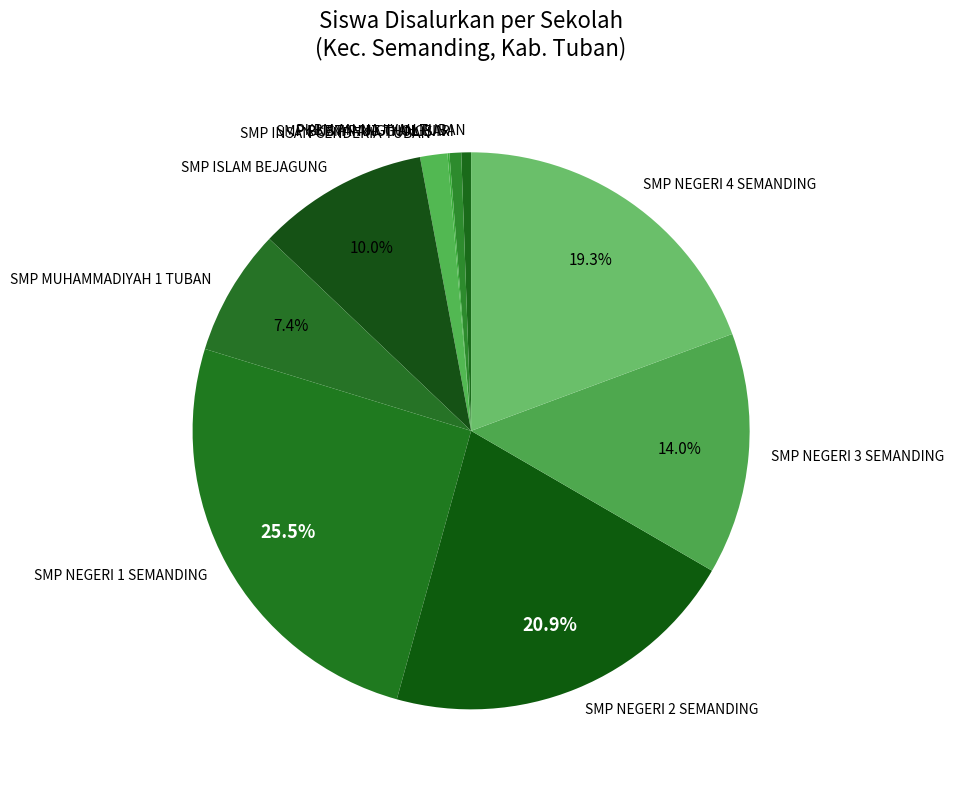

What is the largest slice in the pie chart?

SMP NEGERI 1 SEMANDING